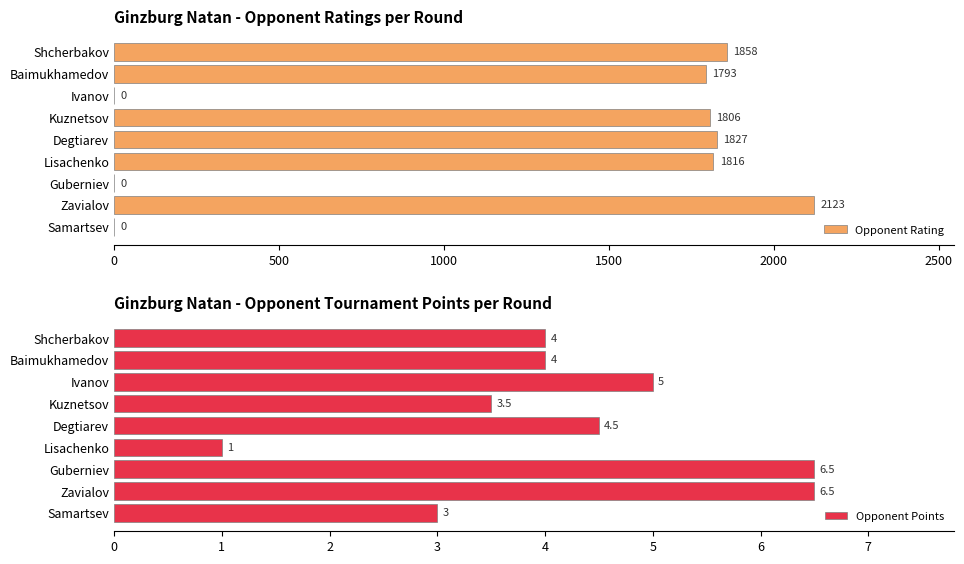

What is the average value of the Opponent Rating series?

1247